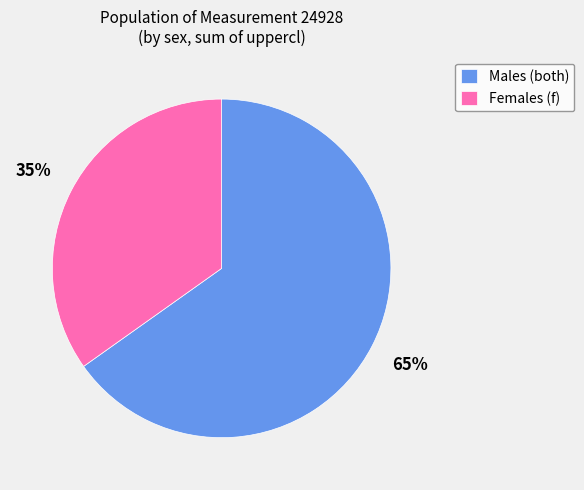

What is the smallest slice in the pie chart?

Females (f)